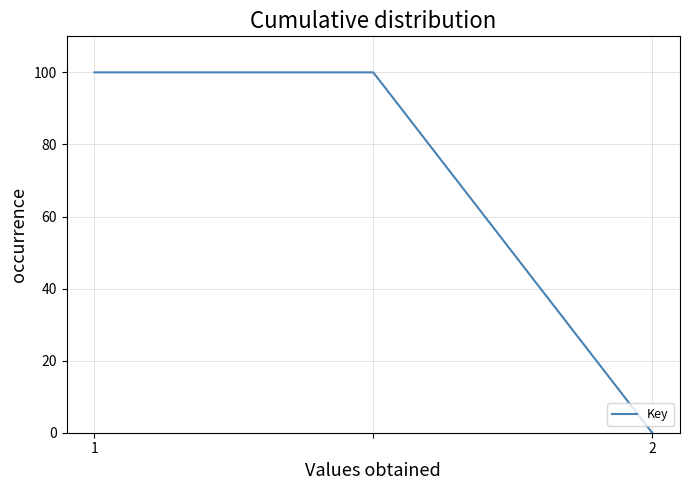

What is the difference between the maximum and minimum values?

100